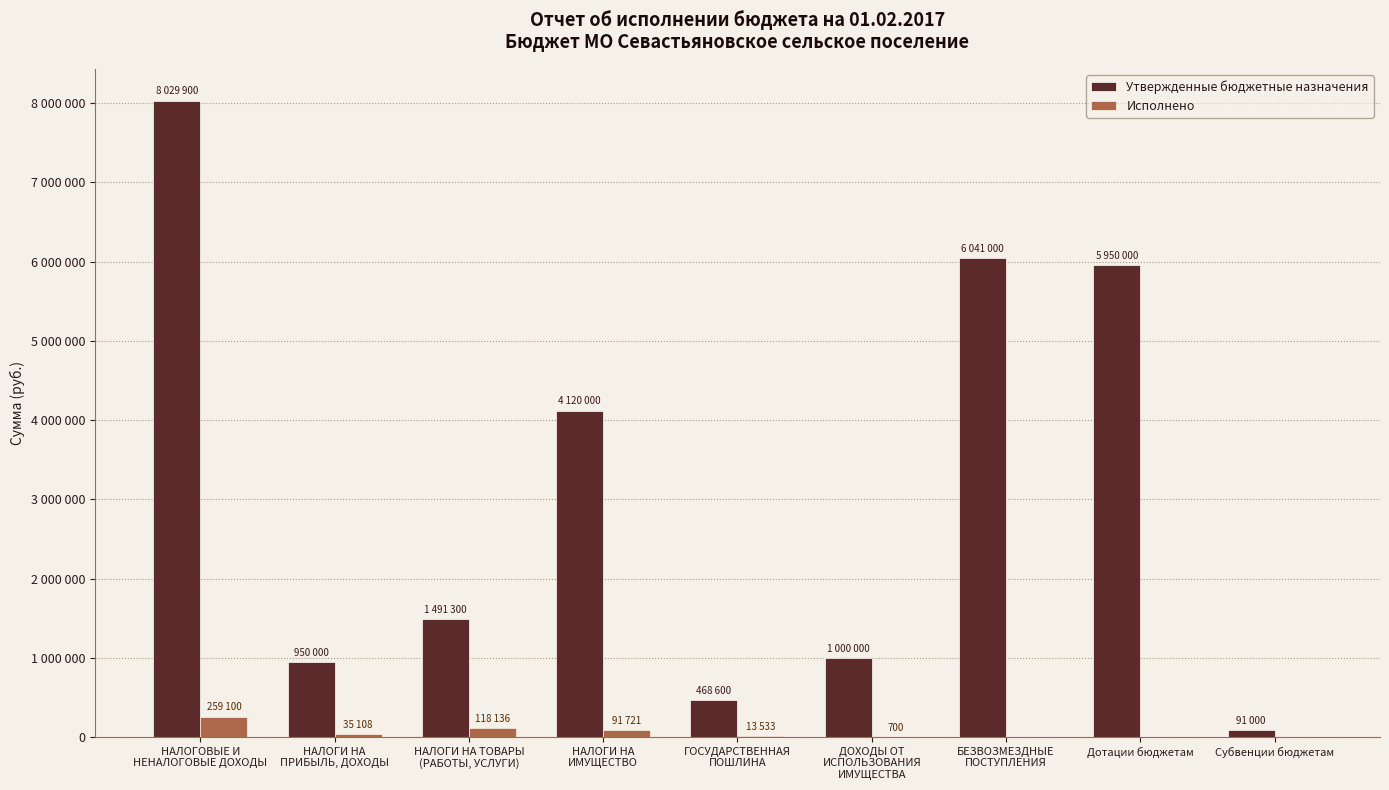

List the series in order of their peak value, highest first.

Утвержденные бюджетные назначения, Исполнено